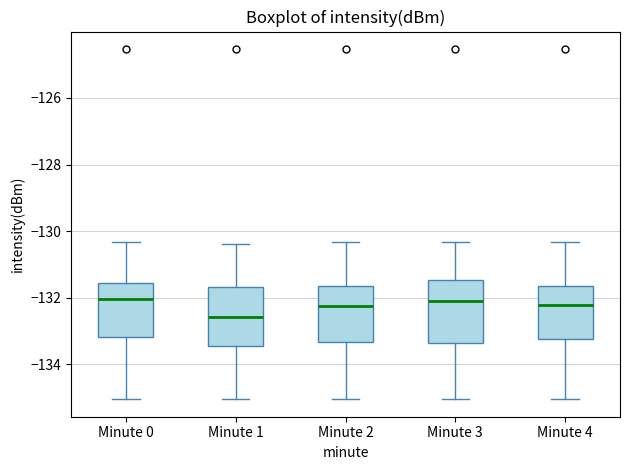

Where is the upper edge of the box for Minute 1 on the y-axis? The values are not printed on the chart, so give them approximately, as read against the axis.

-131.6